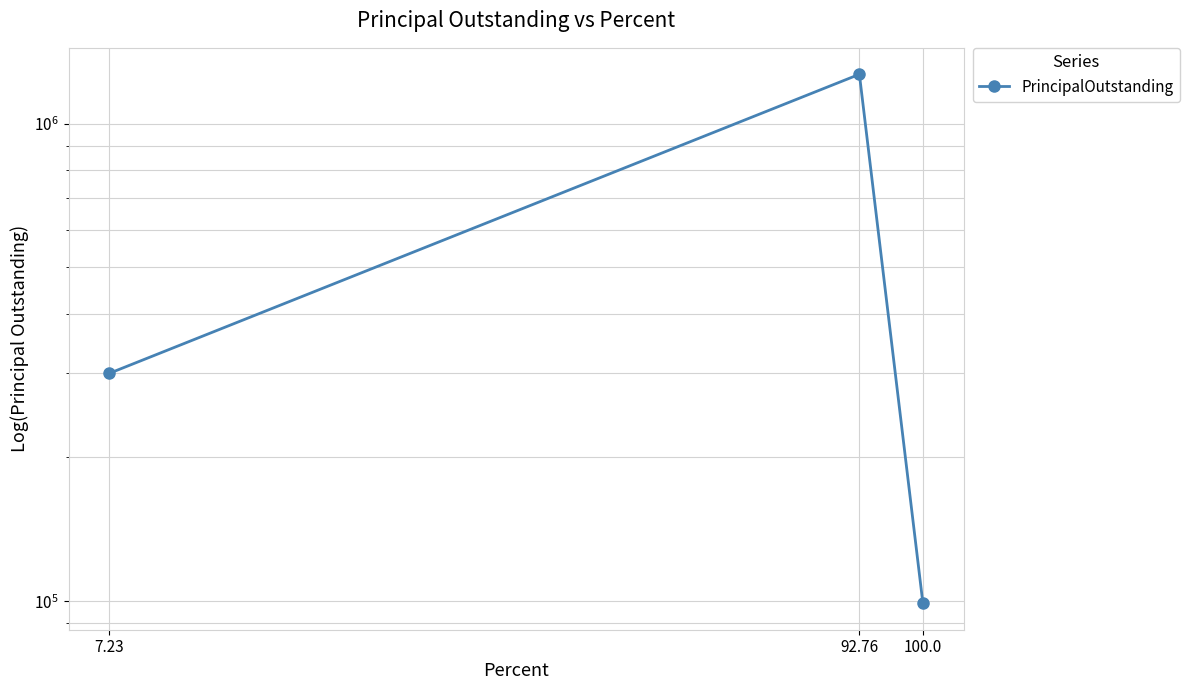

Read the value at 92.76.

1269000